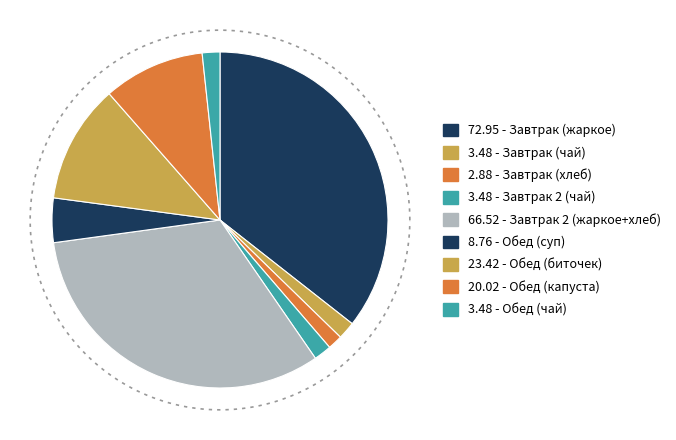

Which has a higher value, Завтрак 2 (чай) or Обед (чай)?

Завтрак 2 (чай)